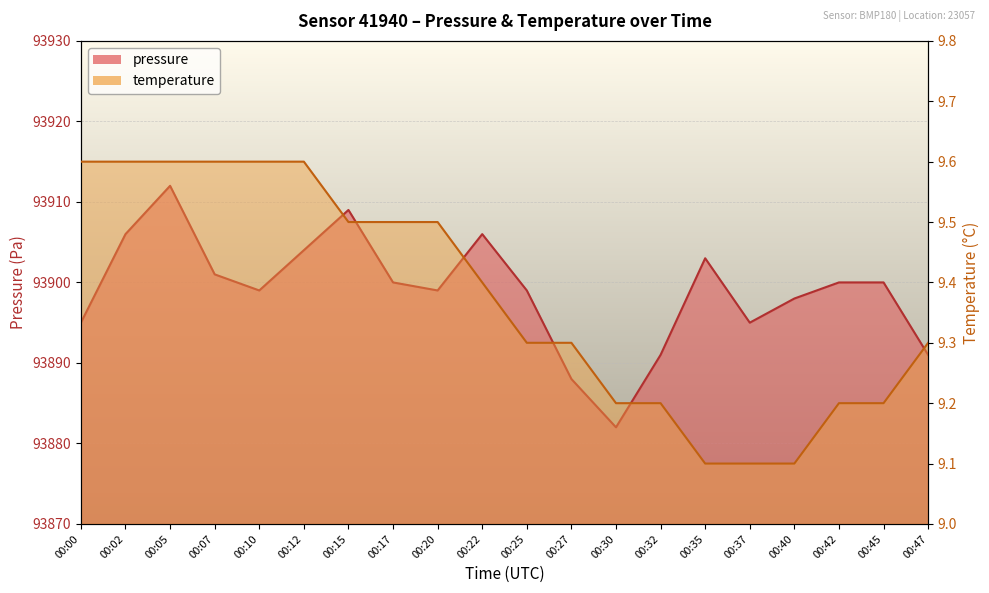

Rank the series by their maximum value, from highest to lowest.

pressure, temperature